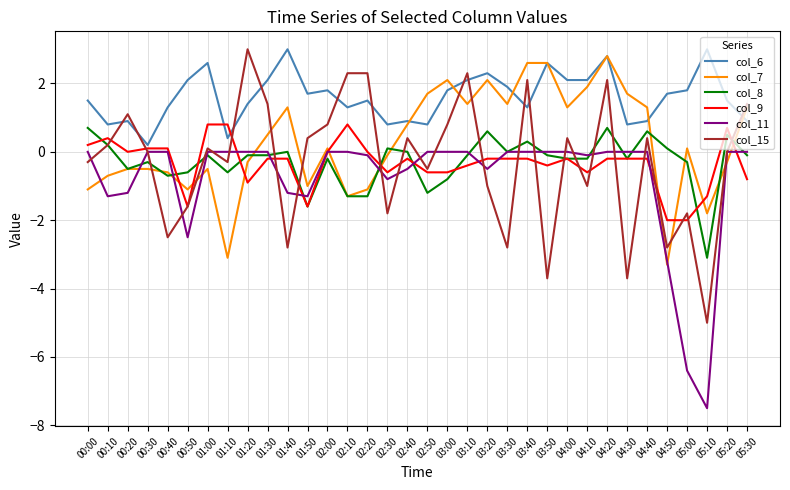

Where is the first local minimum for col_9?

00:20